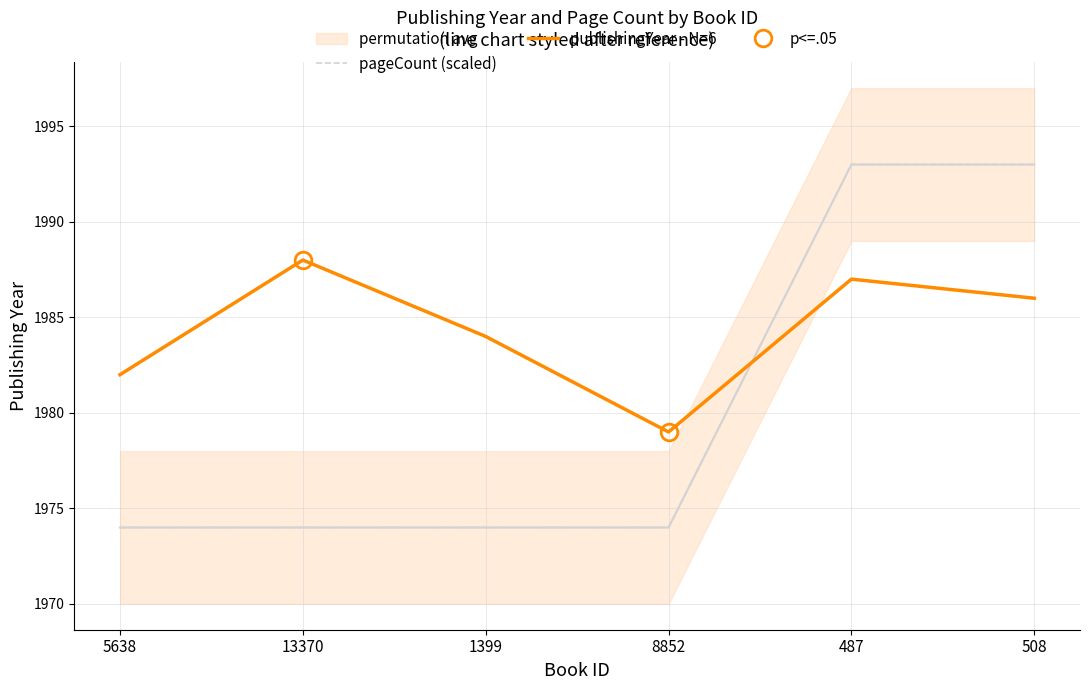

How many times do publishingYear - N=6 and pageCount (scaled) cross each other?

1